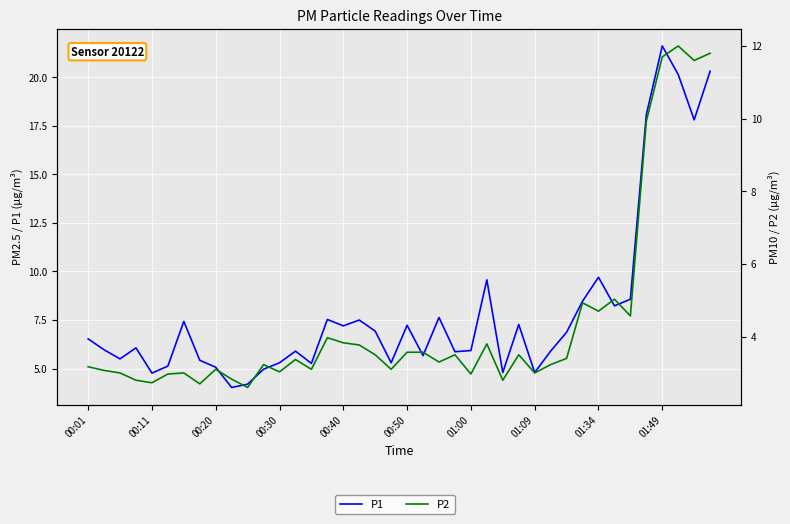

What is the total value across all series at 38?

29.4